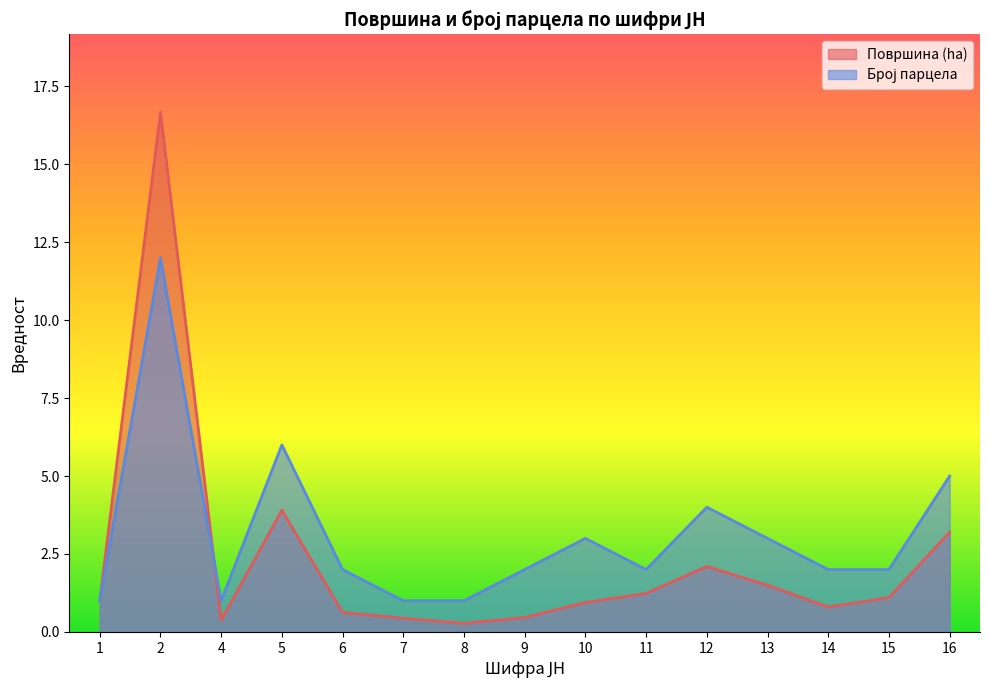

Does the chart have visible grid lines?

No